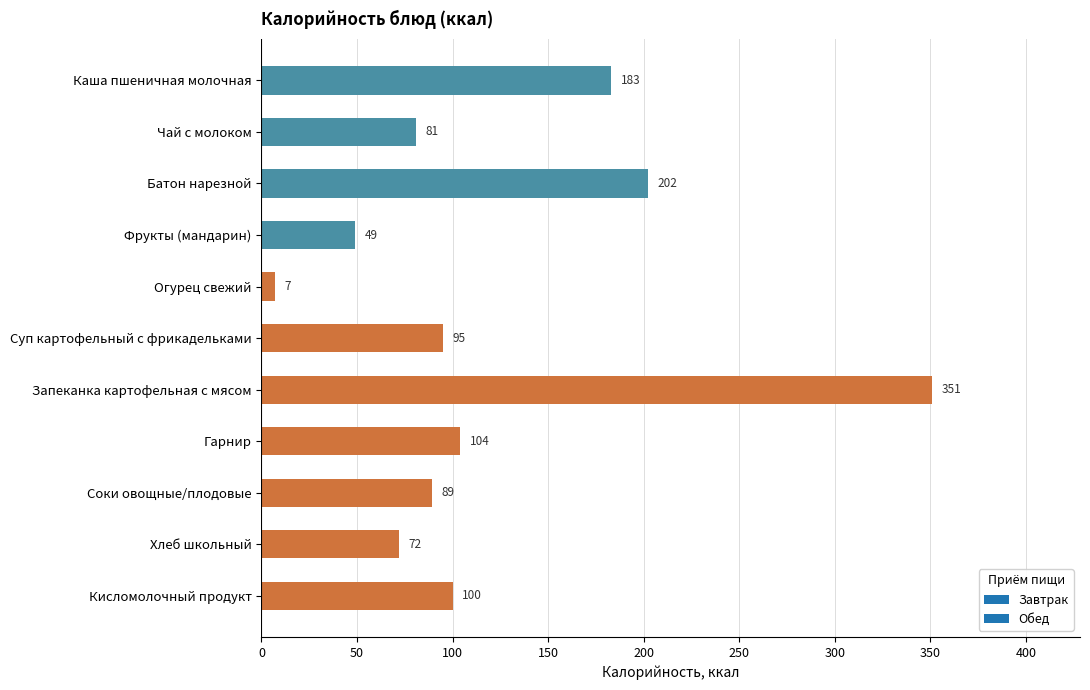

What is the greatest value displayed?

351